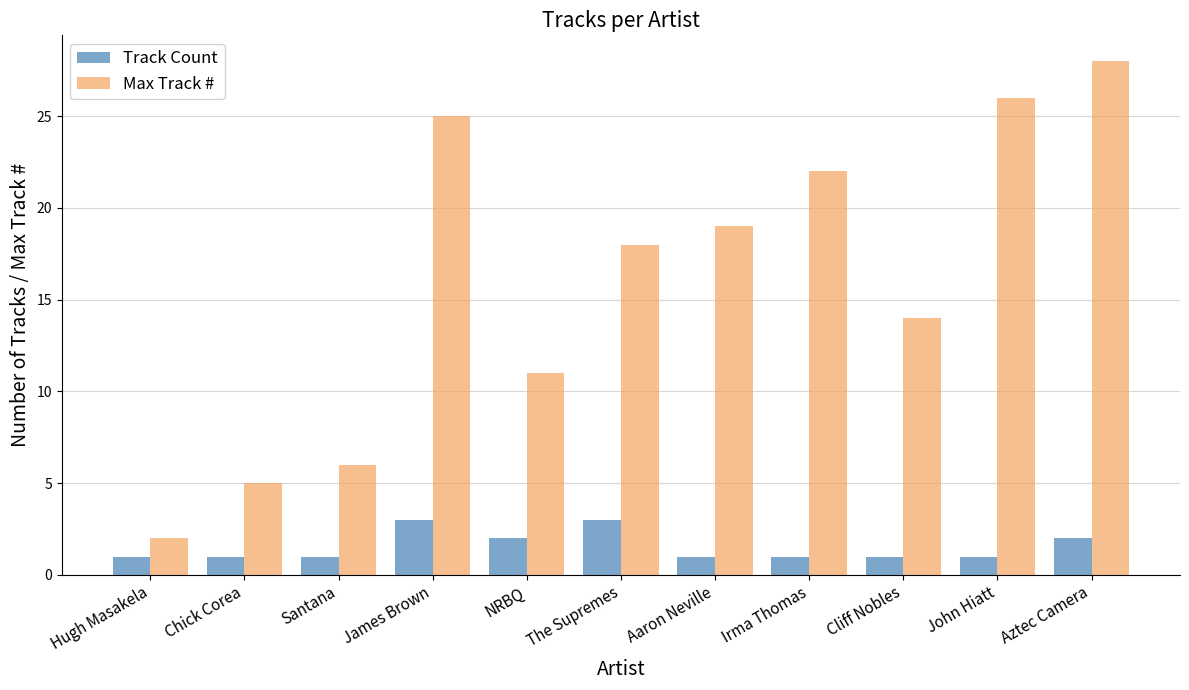

What is the difference between the Max Track # values at Aztec Camera and John Hiatt?

2